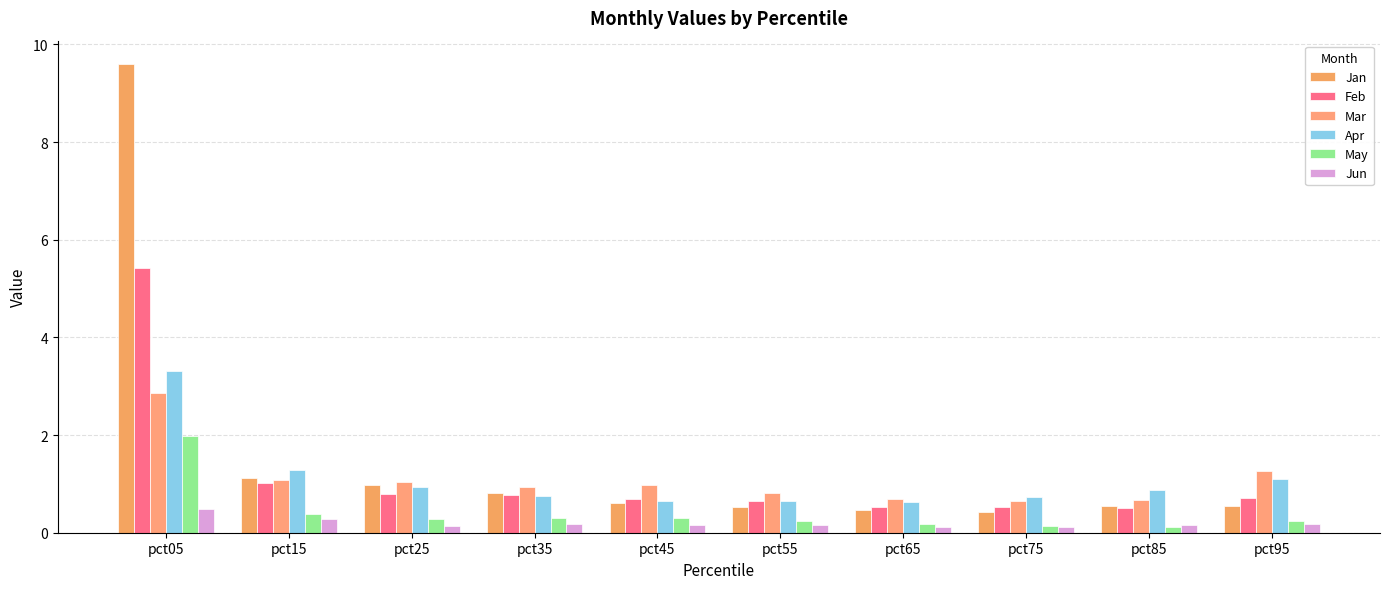

What is the difference between the Jan values at pct75 and pct85?

0.1